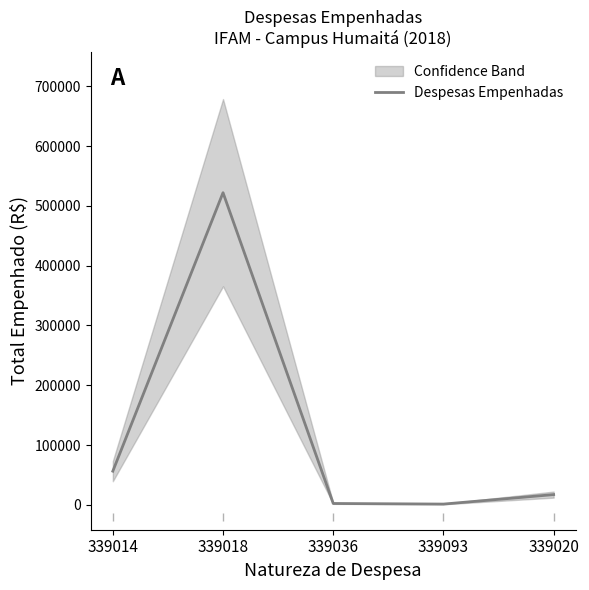

How many values exceed 17000?

2